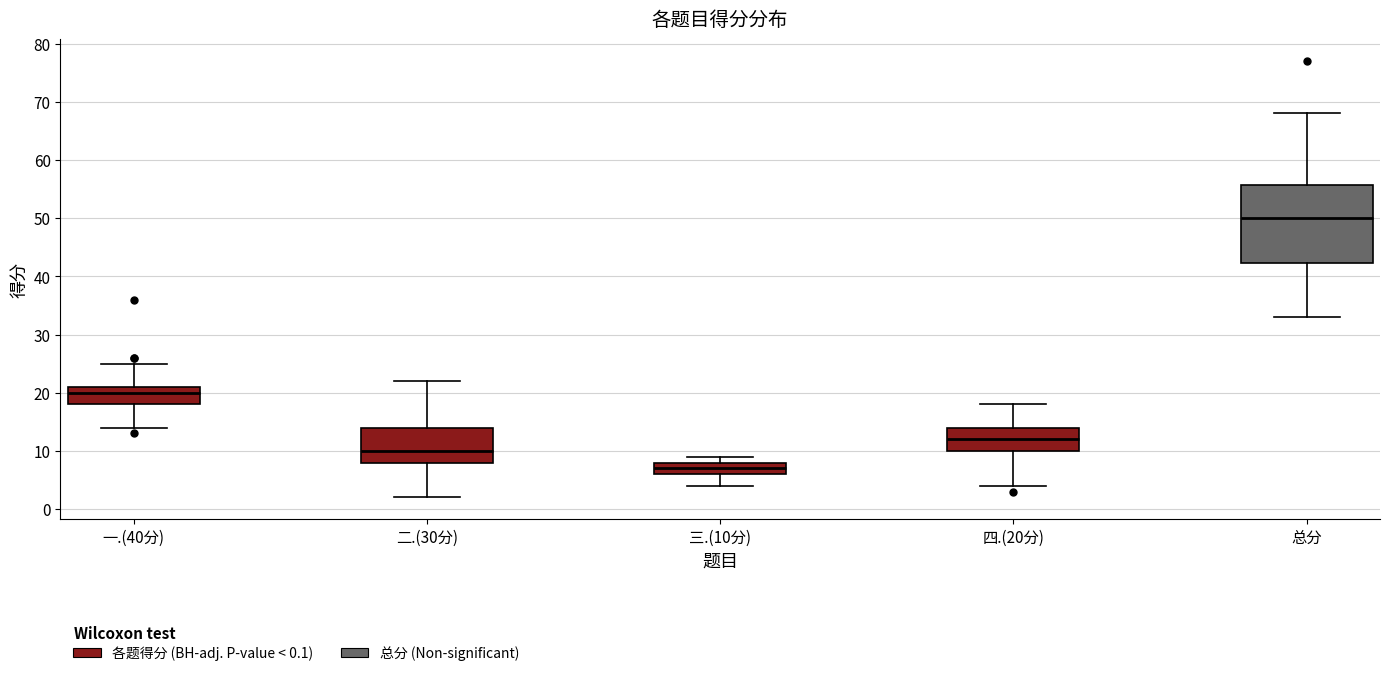

Where does the median line of the box for 四.(20分) sit on the y-axis? The values are not printed on the chart, so give them approximately, as read against the axis.

12